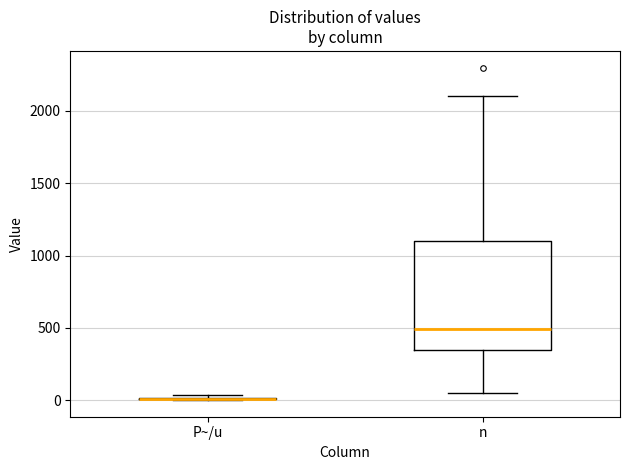

Reading left to right, read every box against the y-axis: the position of its median line, the range the box covers, and the ends of its whiskers. The values are not printed on the chart, so give them approximately, as read against the axis.

P~/u: box collapsed to a line at 0, whiskers 0 to 50
n: median 500, box 350 to 1100, whiskers 50 to 2100